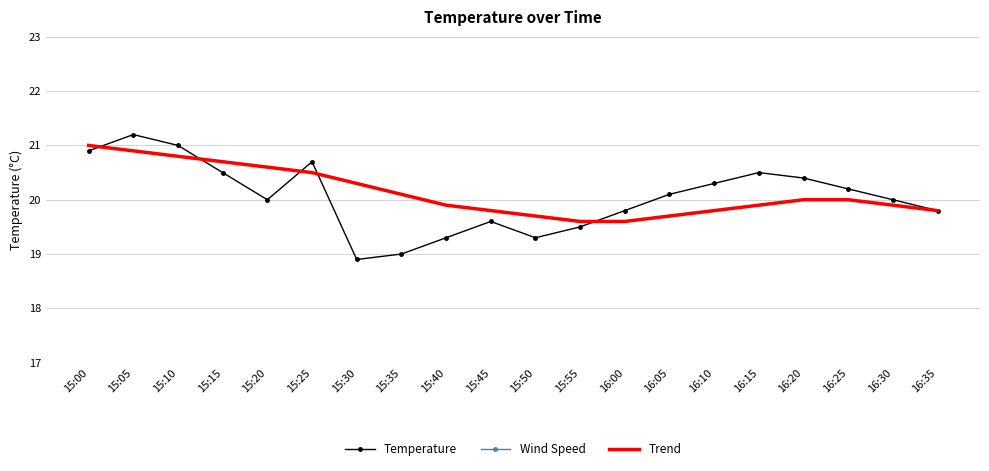

Read the Wind Speed value at 15:20.

1.0